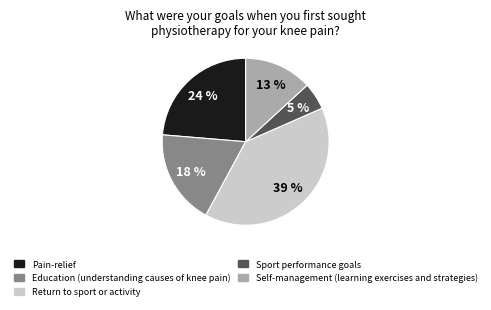

To the nearest percent, what is the difference between the largest and smallest slice percentages?

34%